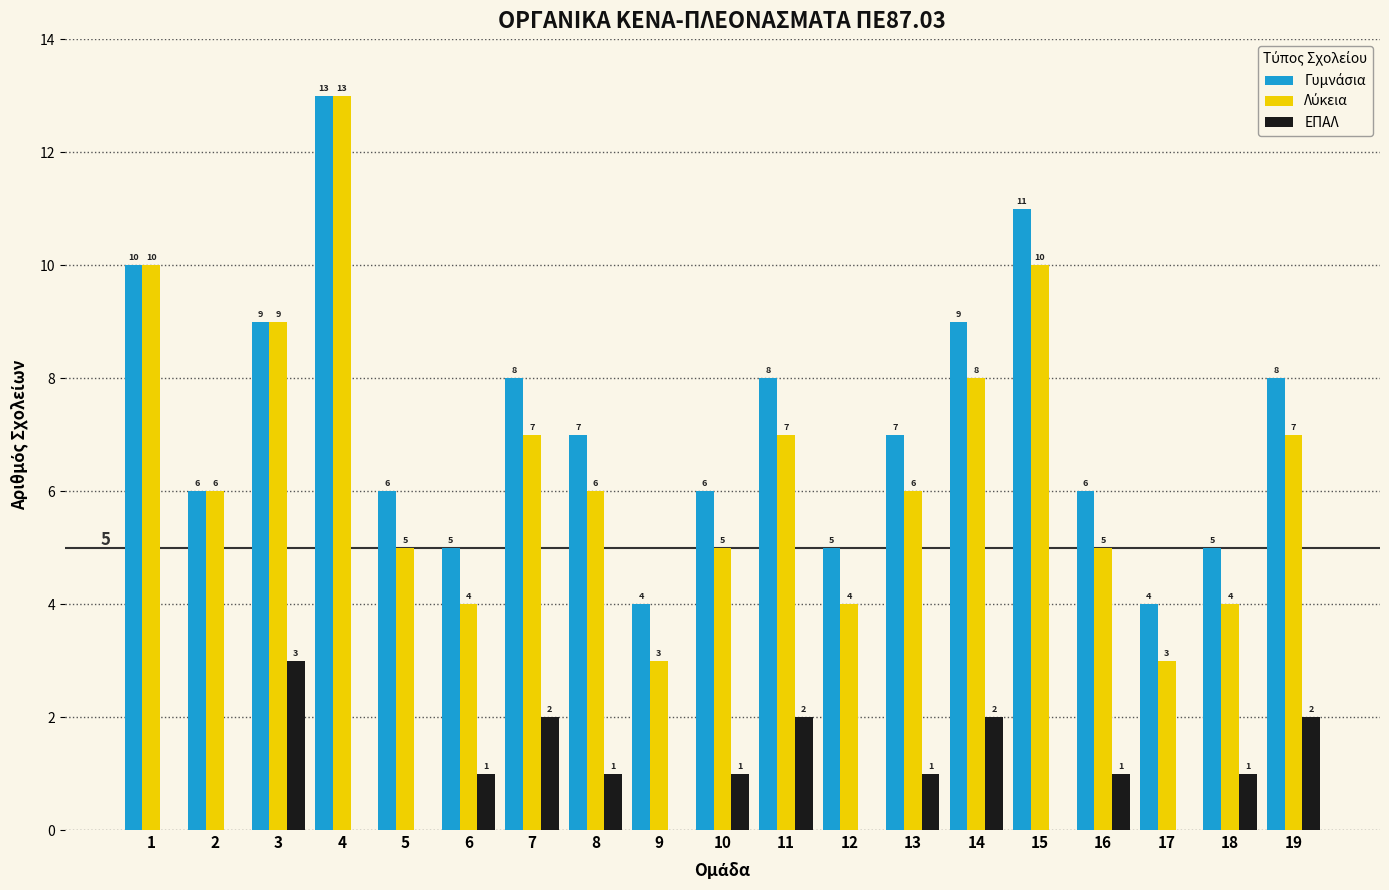

At which category is the sum across all series the highest?

4